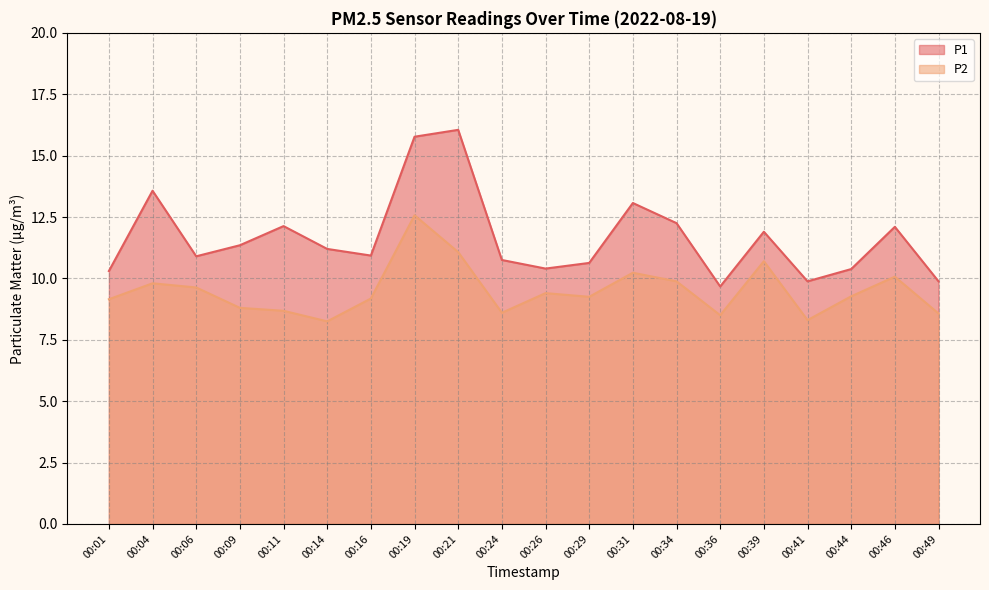

Rank the series by their average value, from lowest to highest.

P2, P1